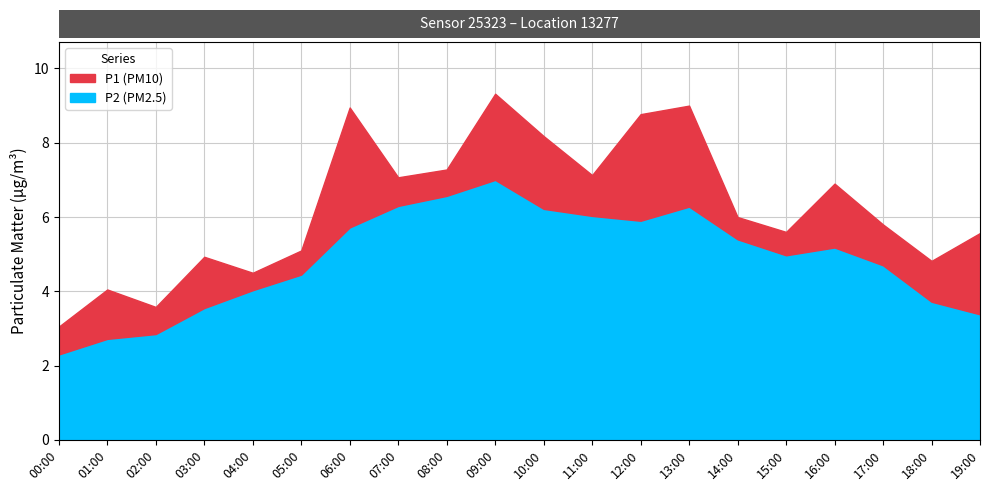

Where is the first local minimum for P1?

02:00